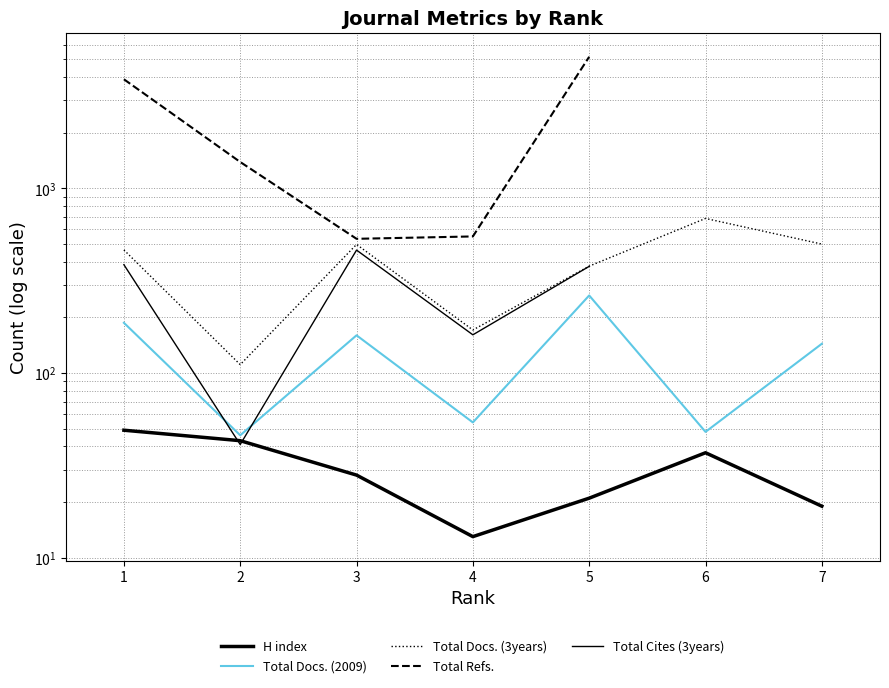

Is the value of Total Cites (3years) at 5 greater than the value of Total Refs. at 1?

No